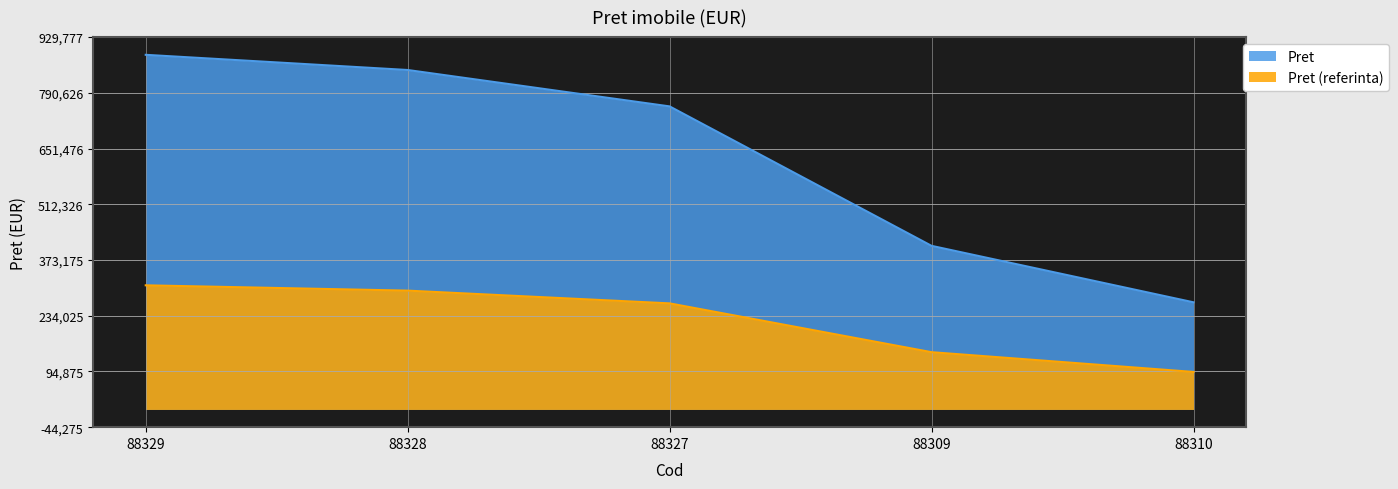

What is the value of the 1st point from the left?

885502